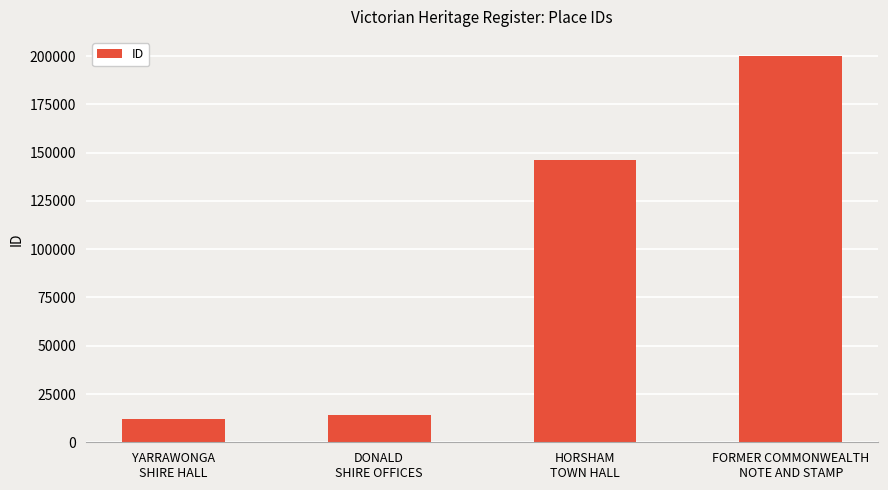

Are the bars horizontal?

No